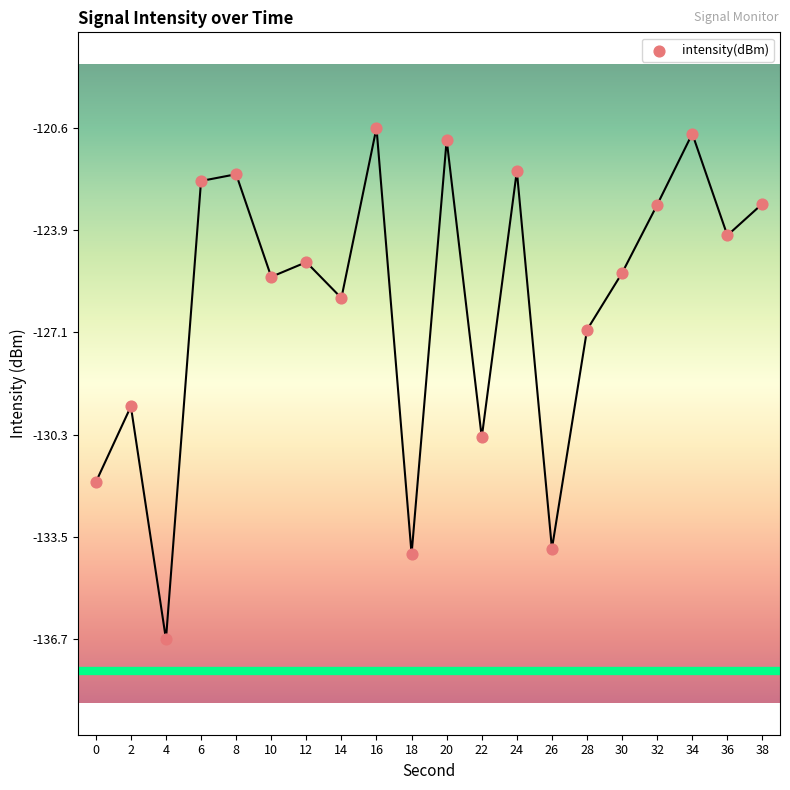

What Y value in the scatter plot is closest to -128?

-127.0